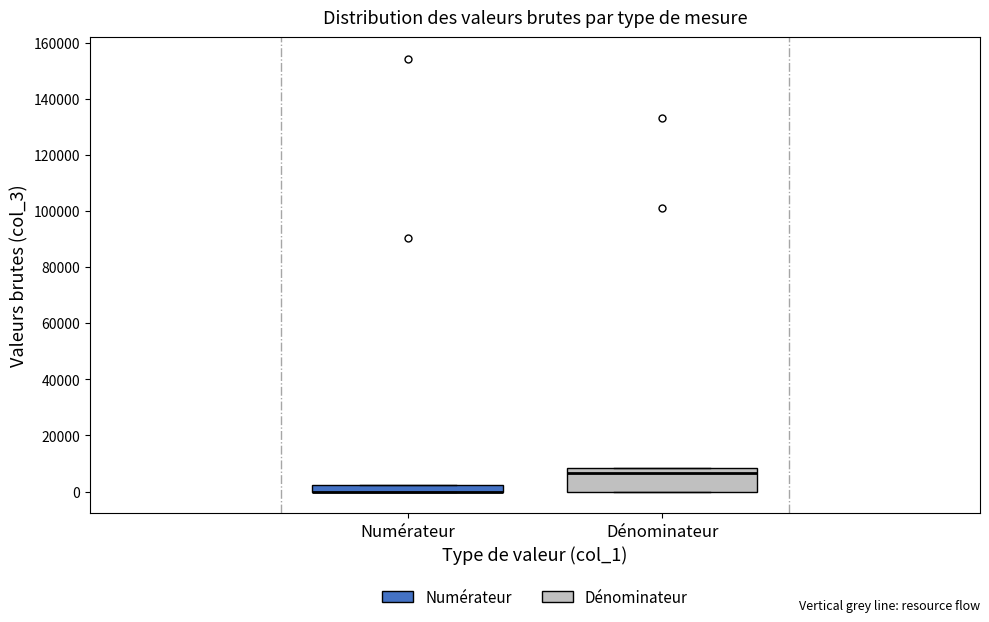

Where is the lower edge of the box for Dénominateur on the y-axis? The values are not printed on the chart, so give them approximately, as read against the axis.

0